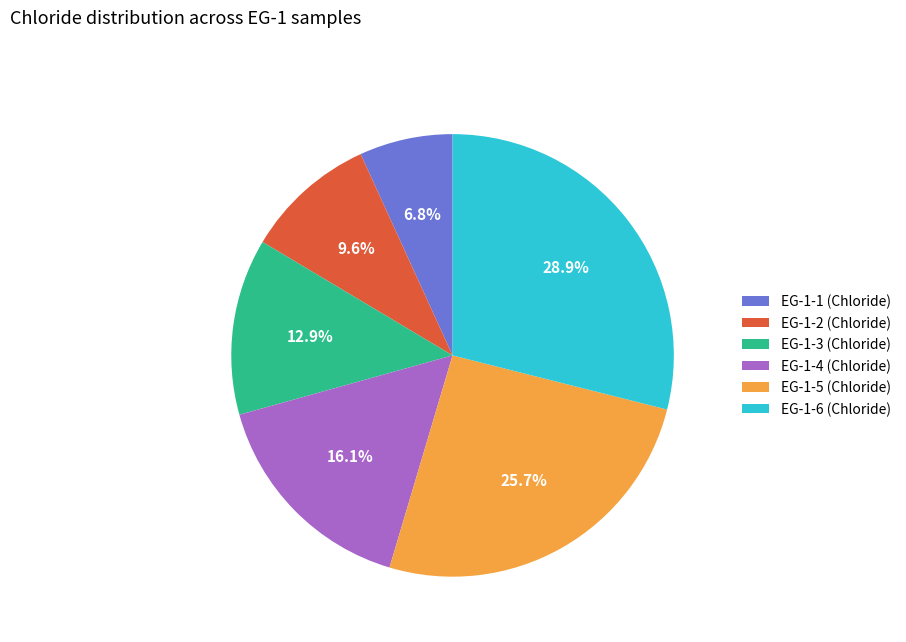

The EG-1-5 slice represents 19% of the pie. True or false?

False